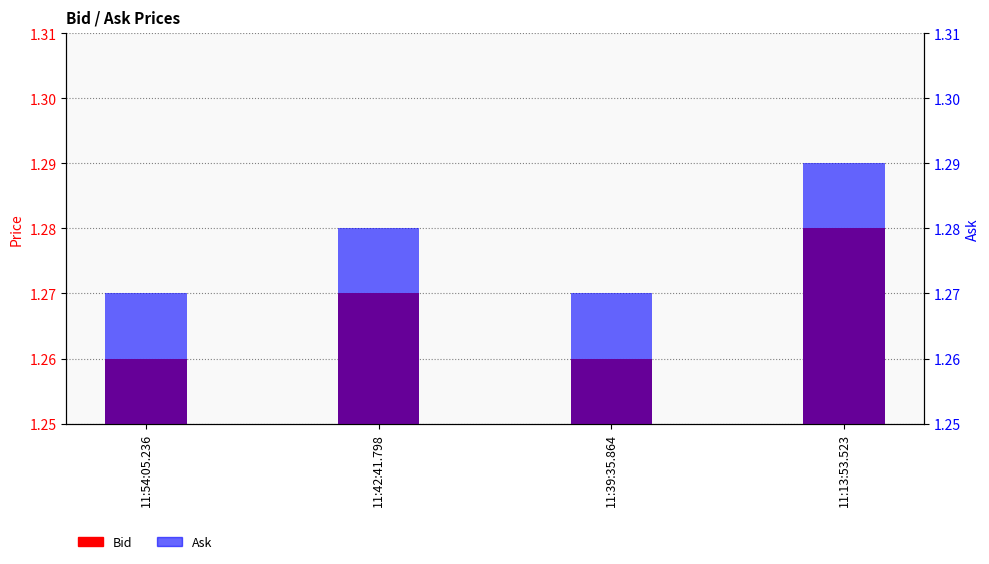

What is the highest value of the Bid series?

1.3